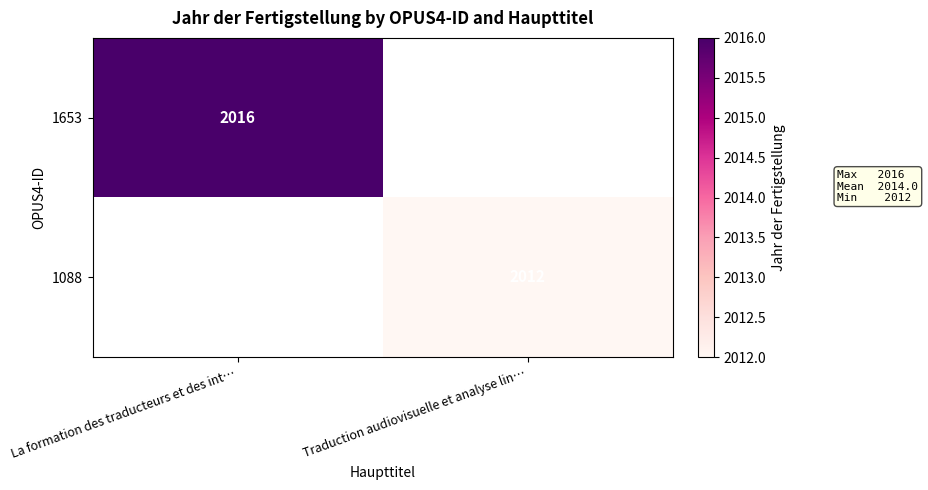

The 1653 series shows 2016 at La formation des traducteurs et des int…. True or false?

True